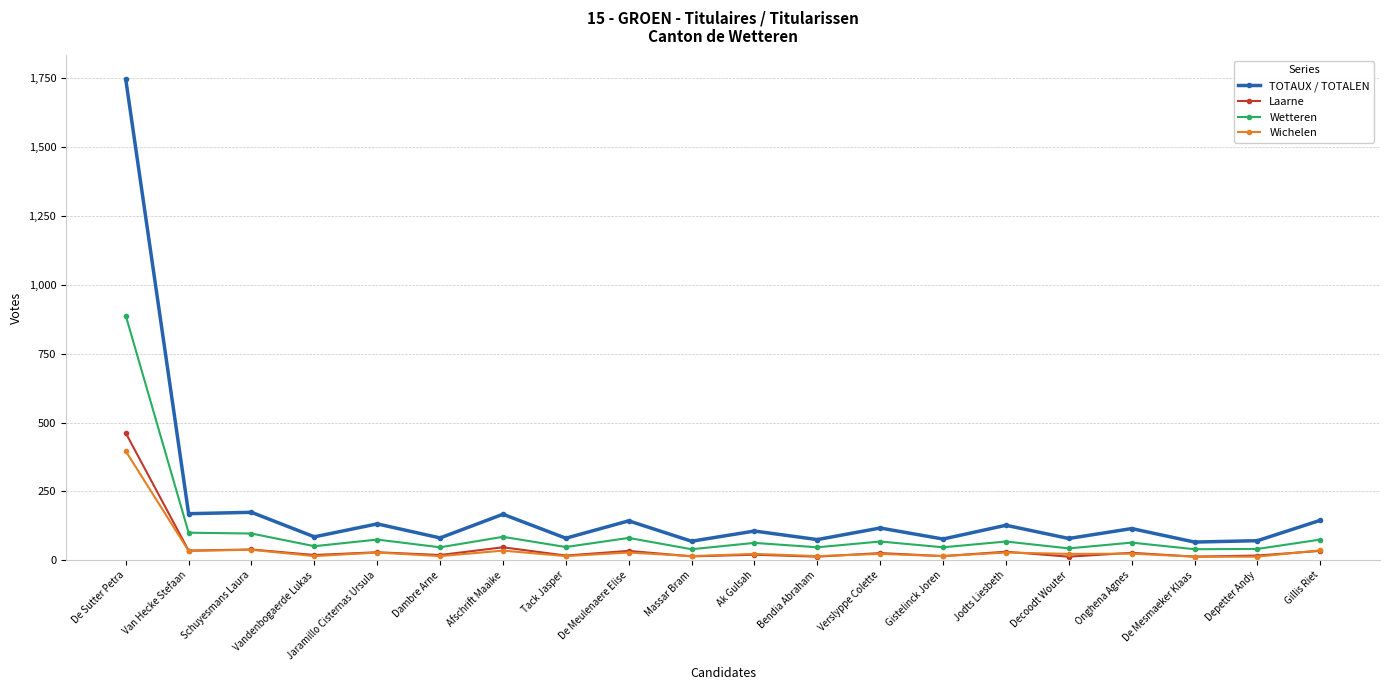

Read the Laarne value at Dambre Arne.

19